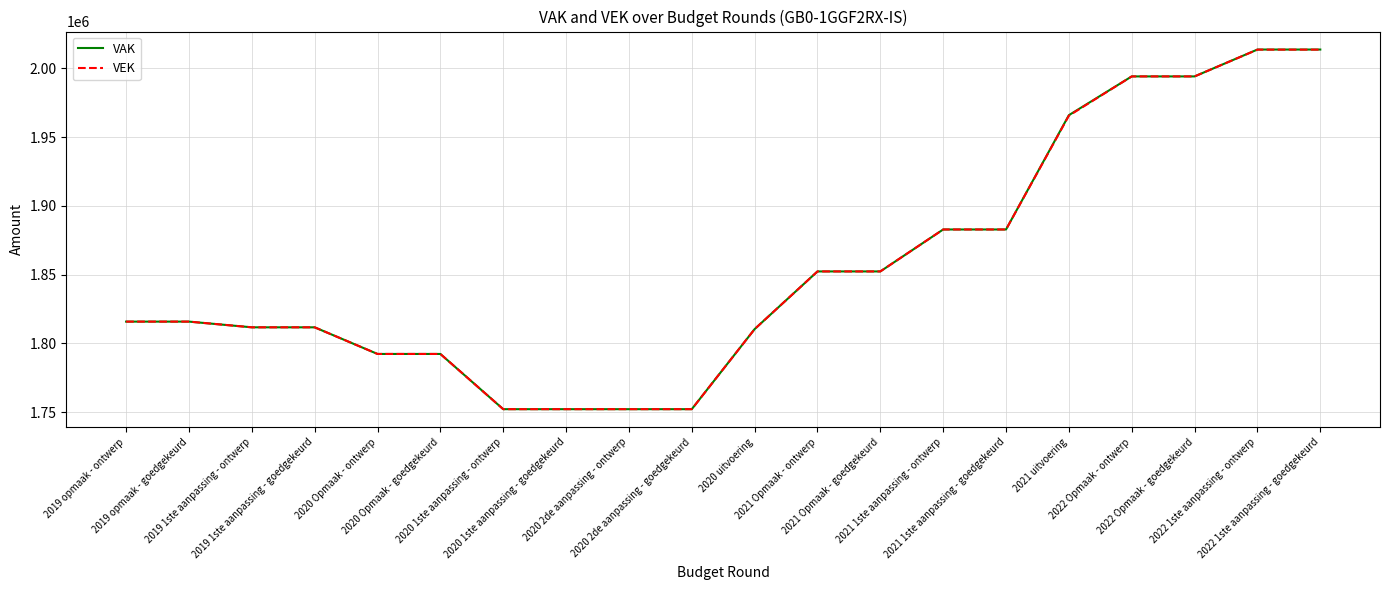

What is the minimum value for VEK?

1752072